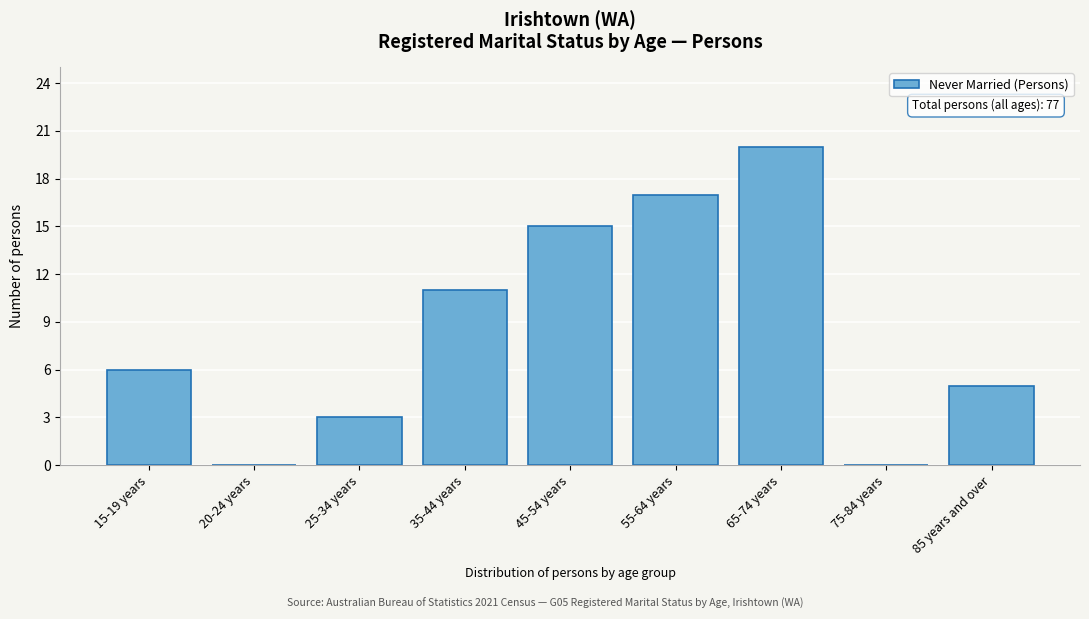

Reading right to left, extract all data points from this chart.

85 years and over=5	75-84 years=0	65-74 years=20	55-64 years=17	45-54 years=15	35-44 years=11	25-34 years=3	20-24 years=0	15-19 years=6